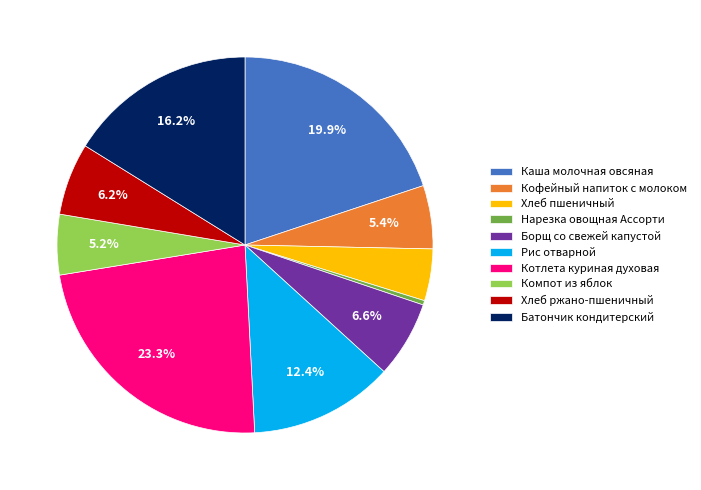

The Рис отварной slice represents 1% of the pie. True or false?

False